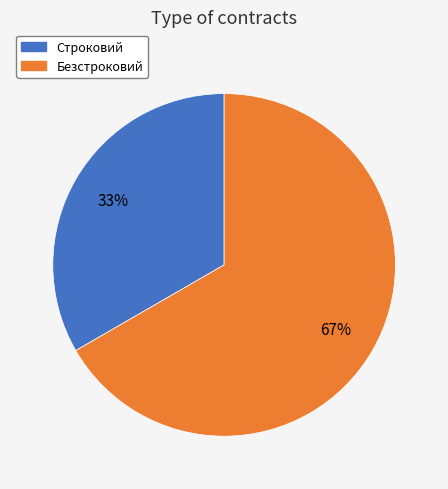

The Строковий slice represents 21% of the pie. True or false?

False